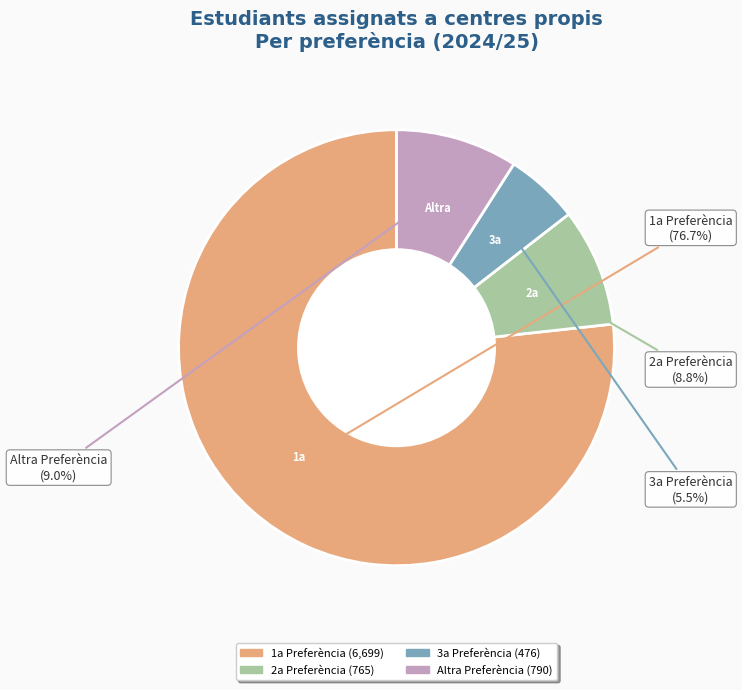

Between 1a Preferència and 2a Preferència, which is larger?

1a Preferència